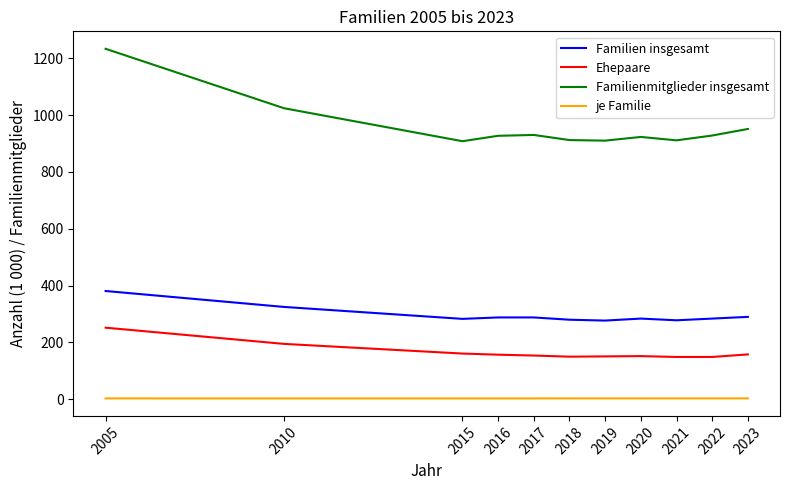

What is the maximum value for Familienmitglieder insgesamt?

1233.0